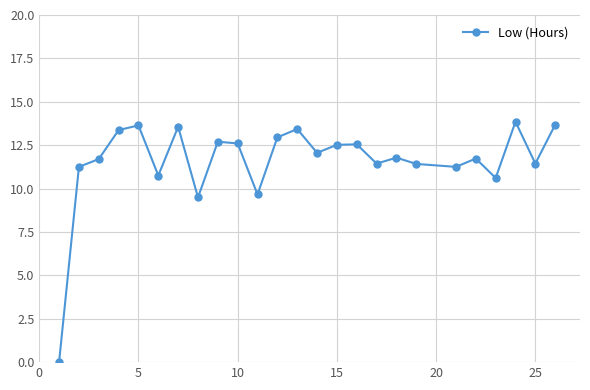

What is the value of the 18th point from the left?

11.8